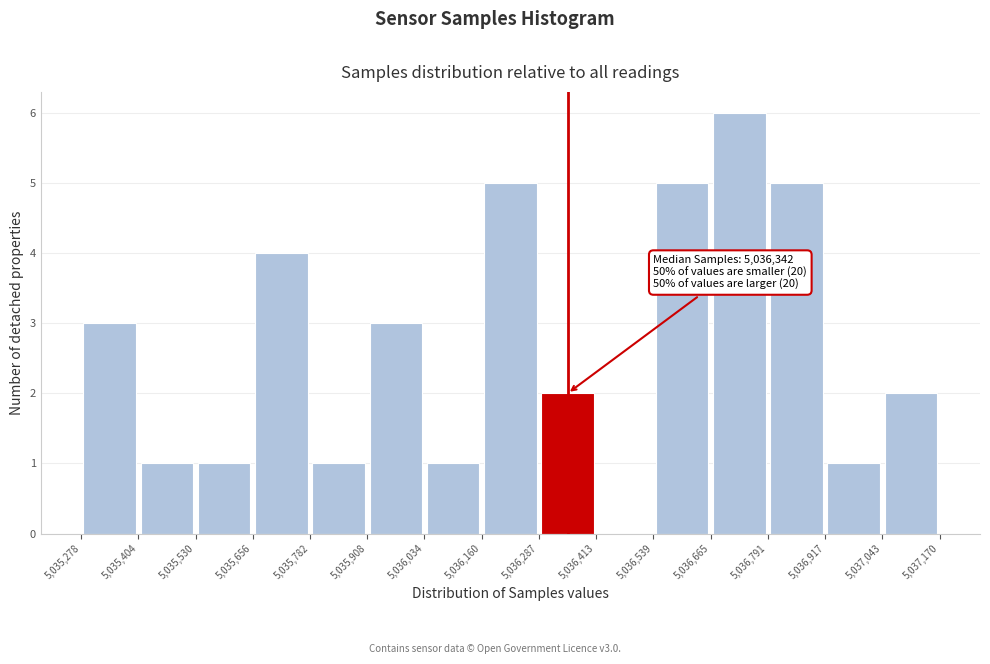

Which range on the x-axis has the tallest bar?

5,036,665 to 5,036,791